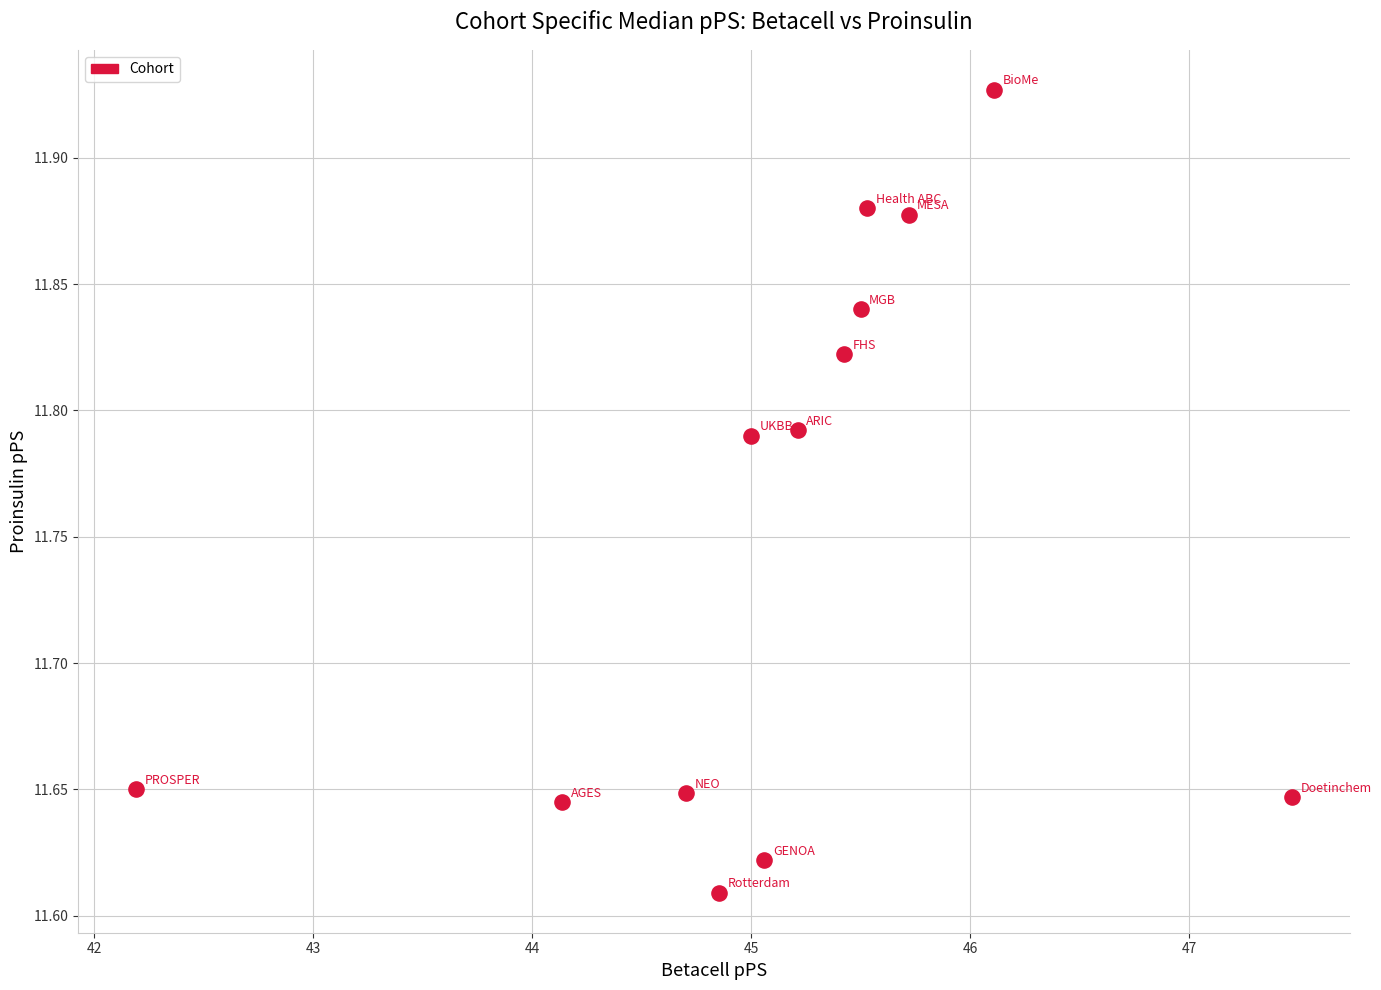

What is the range of X values (max minus min)?

5.3